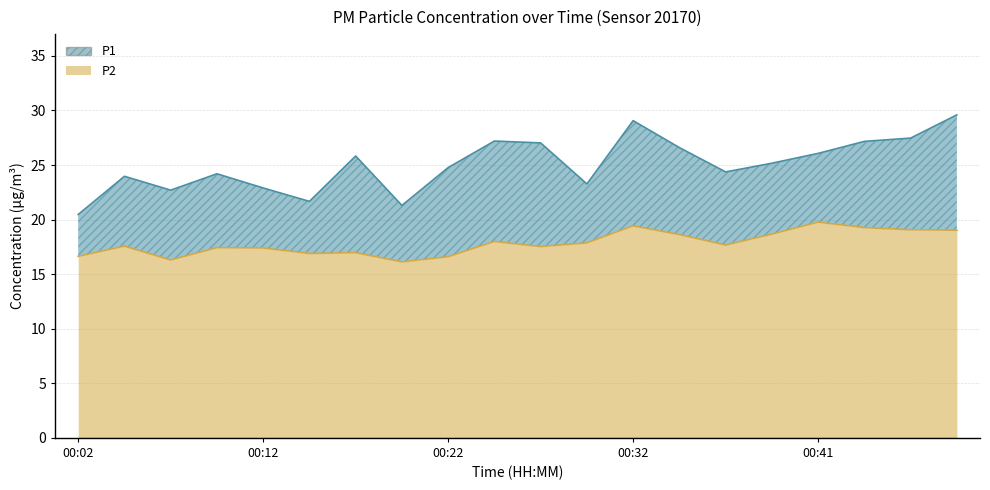

How many categories are shown in the chart?

20